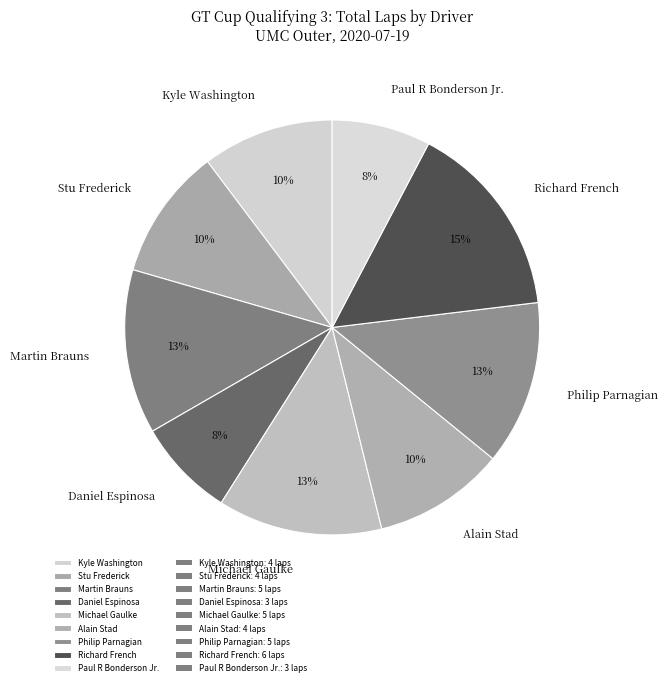

Does any single category account for the majority?

No